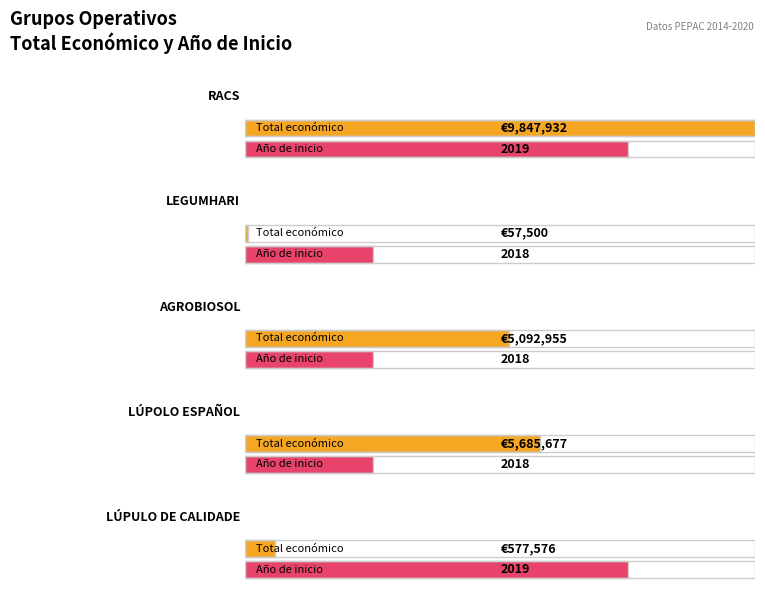

What is the value of the Año de inicio bar at the 3rd from the left?

2018